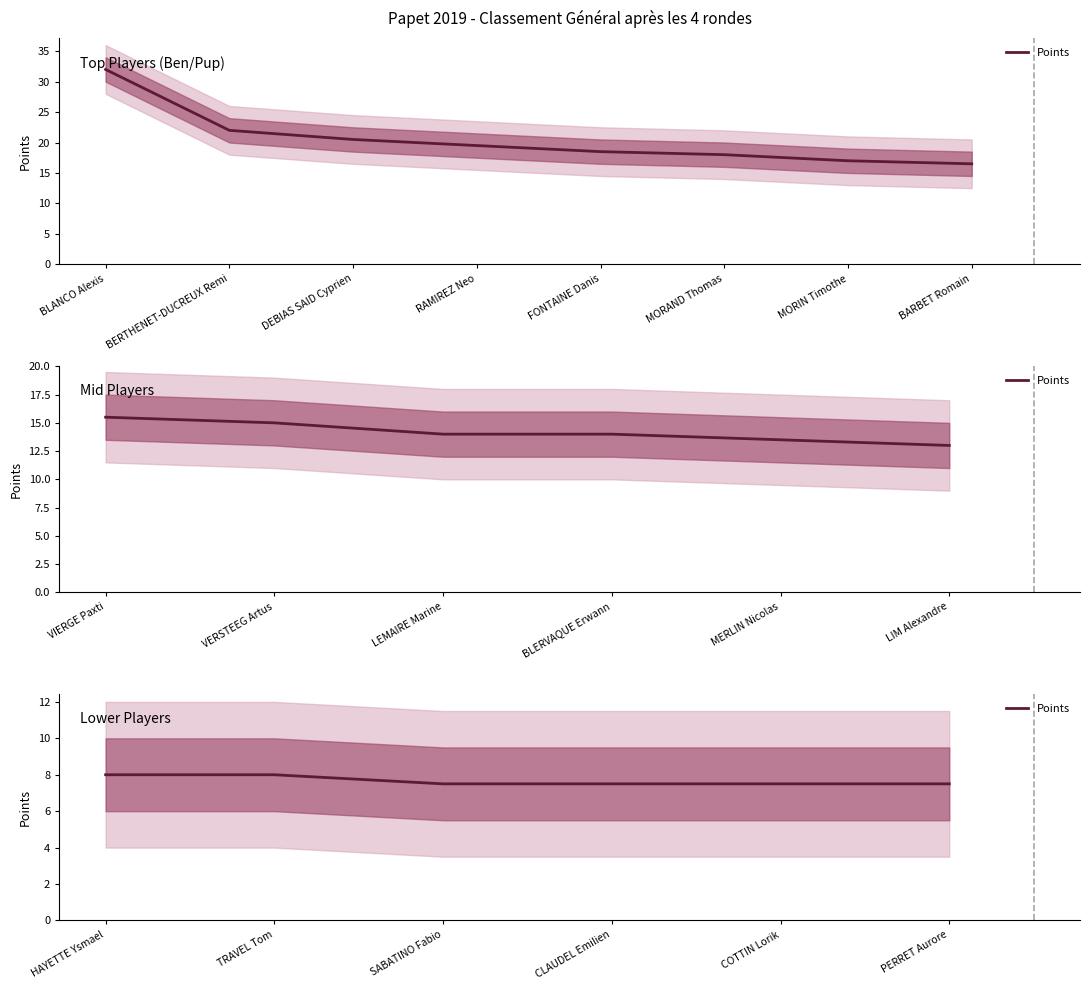

The value at TRAVEL Tom is 13.8. True or false?

False